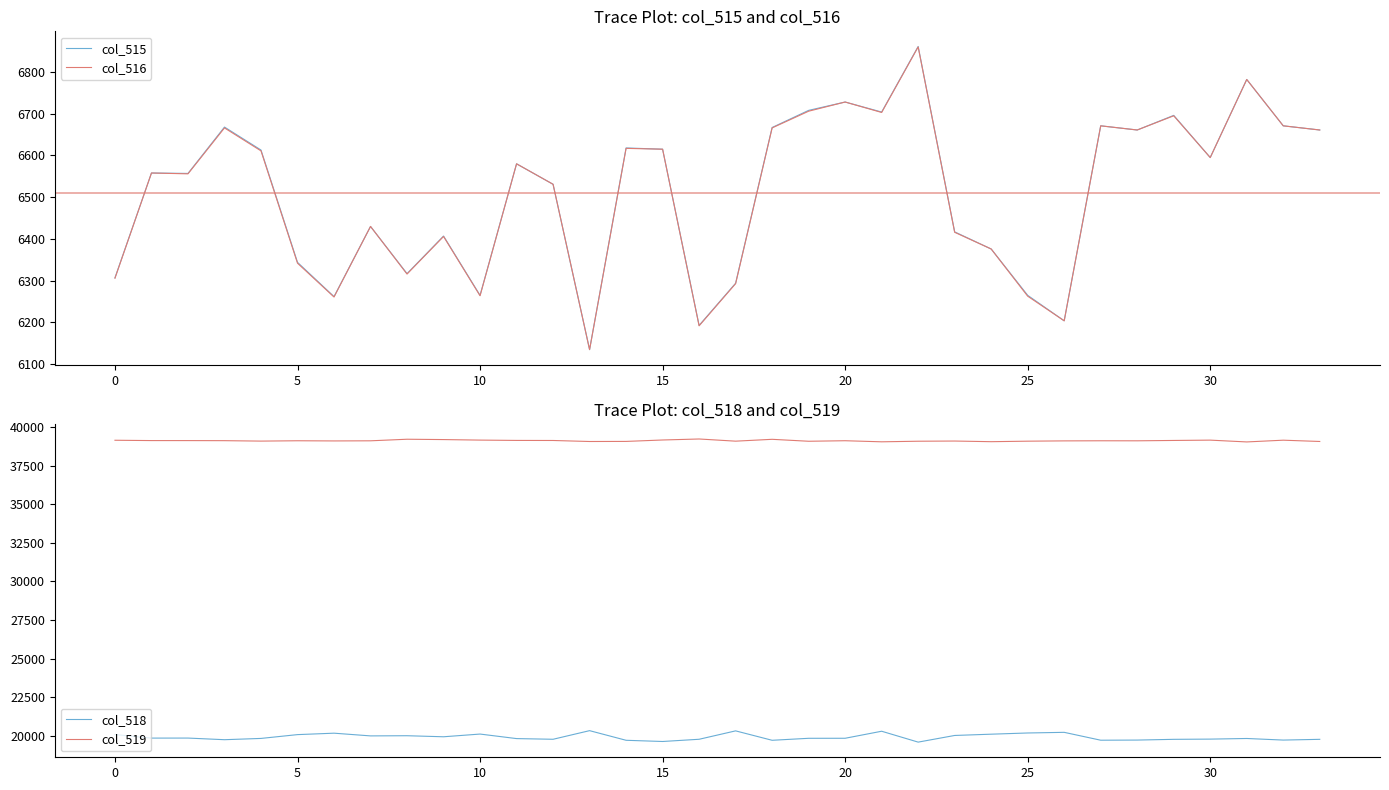

What is the maximum value for col_516?

6860